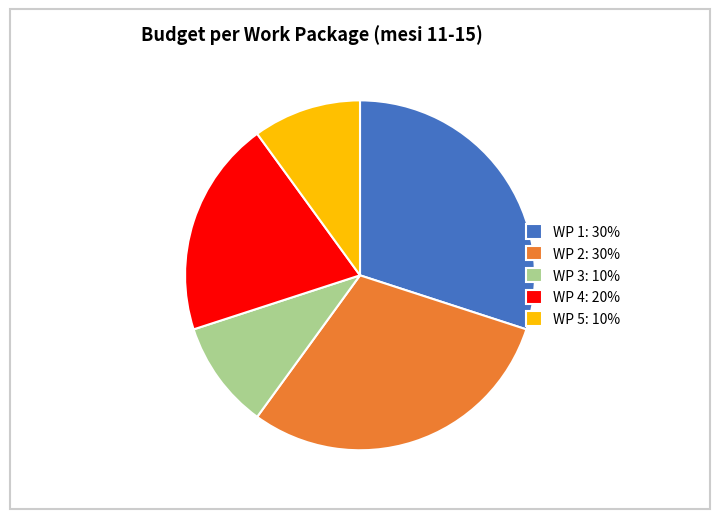

Between WP 5: 10% and WP 4: 20%, which is larger?

WP 4: 20%